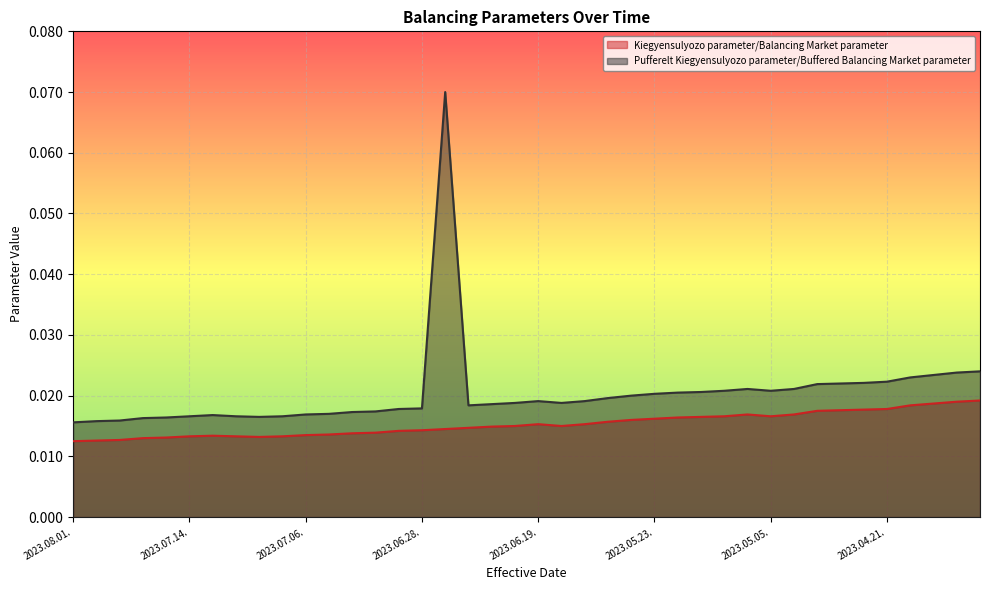

What are all the series names shown in the legend?

Kiegyensulyozo parameter/Balancing Market parameter, Pufferelt Kiegyensulyozo parameter/Buffered Balancing Market parameter